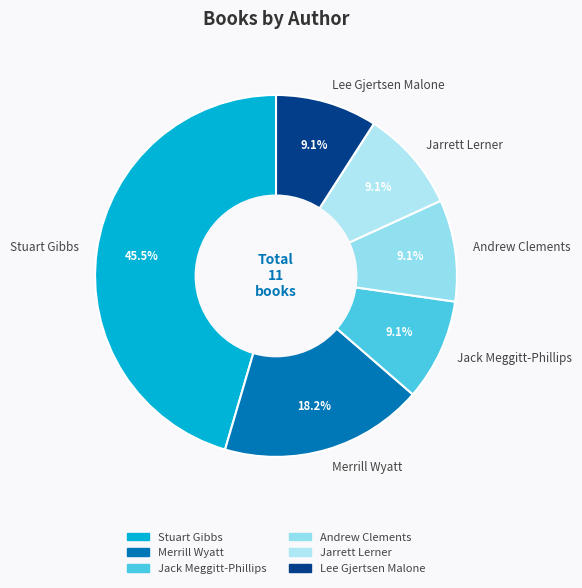

Does any single category account for the majority?

No